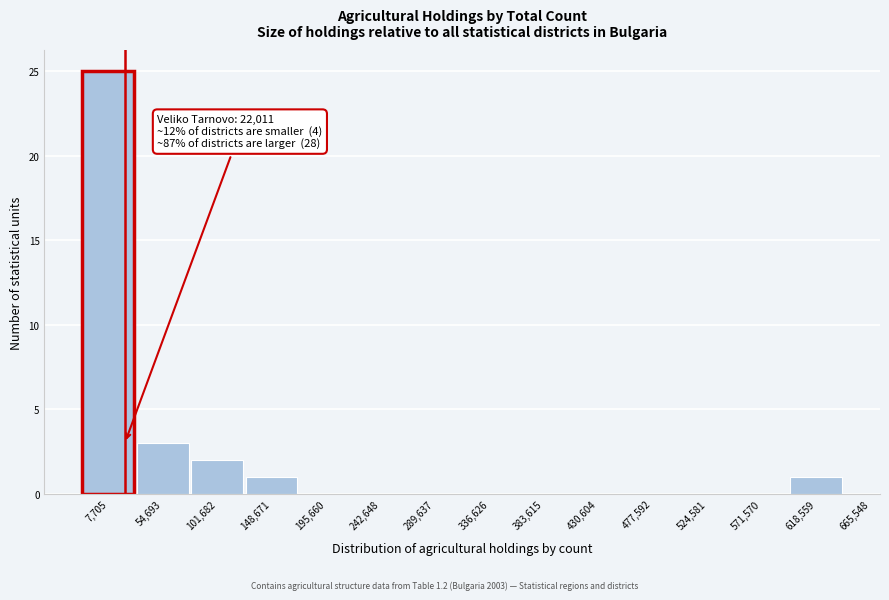

Reading left to right, extract all data points from this chart.

7,705=25	54,693=3	101,682=2	148,671=1	195,660=0	242,648=0	289,637=0	336,626=0	383,615=0	430,604=0	477,592=0	524,581=0	571,570=0	618,559=1